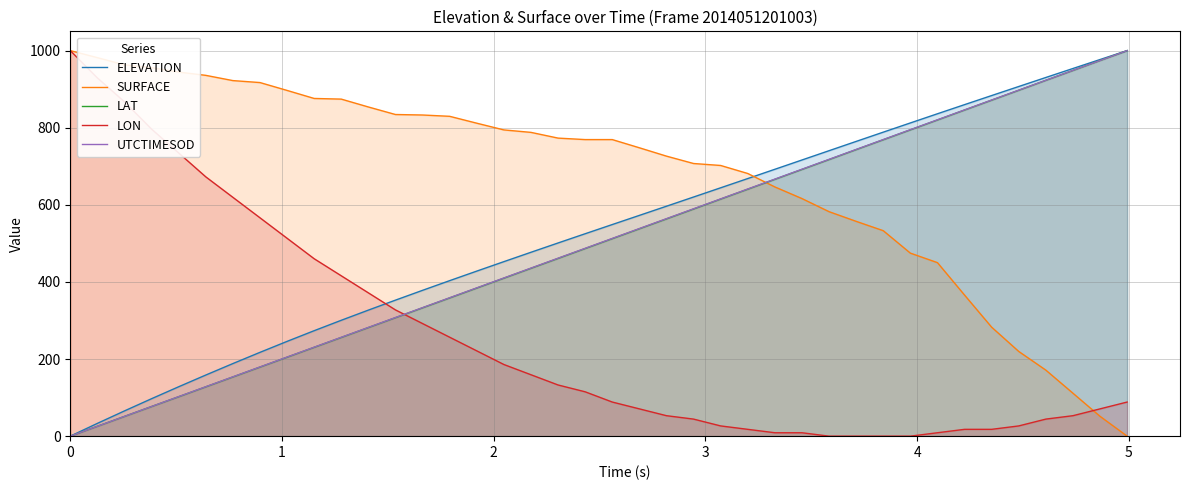

Which series has the largest total across all categories?

SURFACE